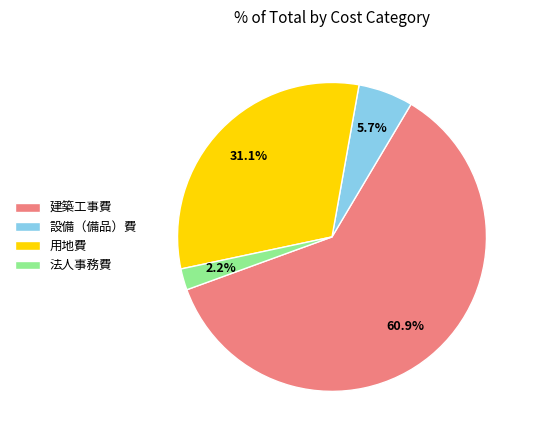

How much of the chart is everything except 法人事務費?

97.8%